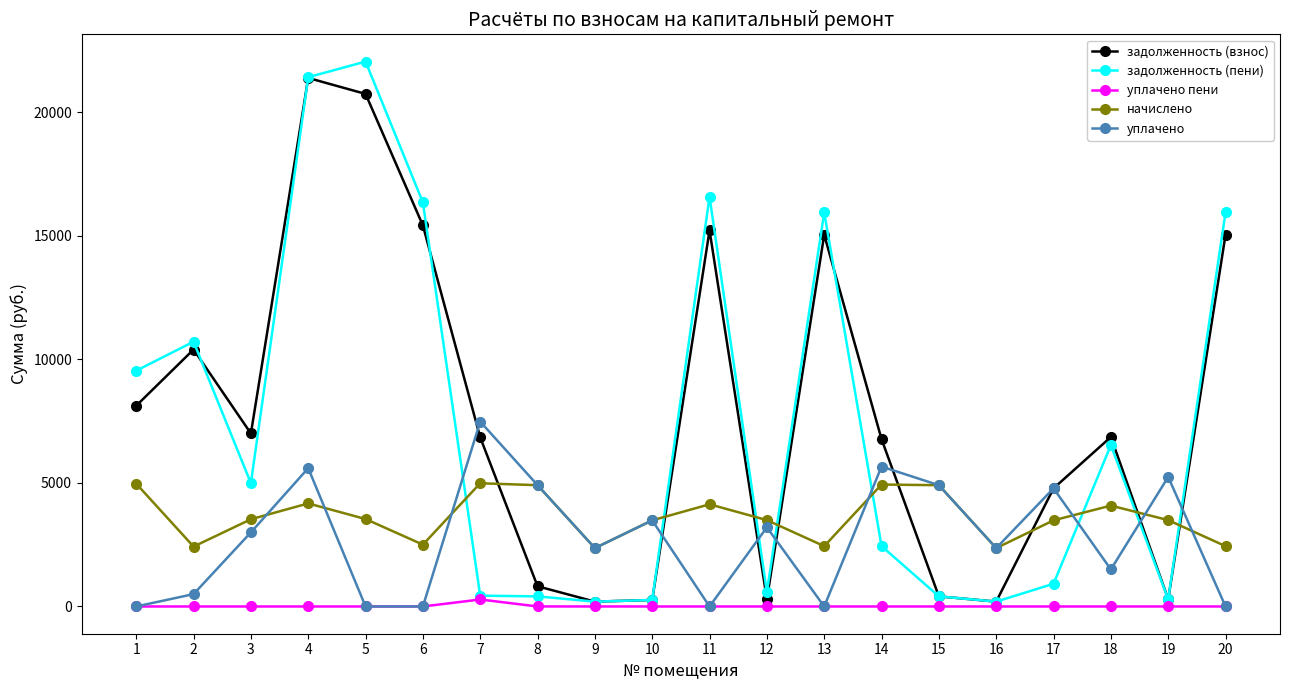

In начислено, how many points are lower than both neighbors (excluding endpoints)?

5